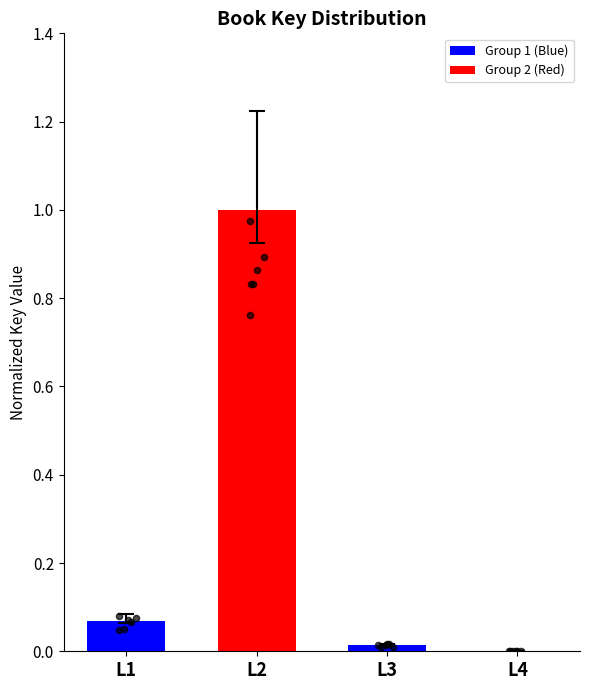

Which has a higher value, L1 or L4?

L1